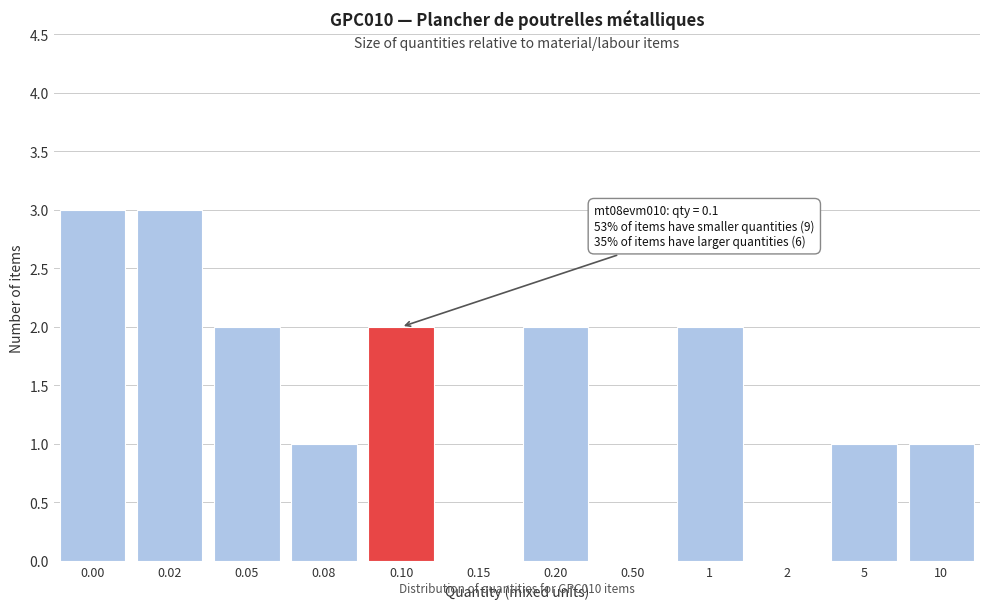

Reading left to right, what are all the values shown in this chart?

0.00=3	0.02=3	0.05=2	0.08=1	0.10=2	0.15=0	0.20=2	0.50=0	1=2	2=0	5=1	10=1